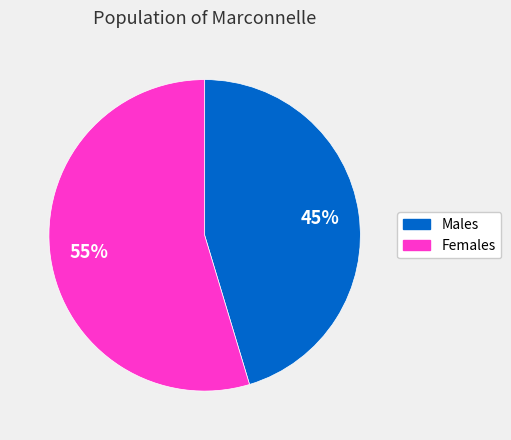

Does Females represent more than half of the total?

Yes